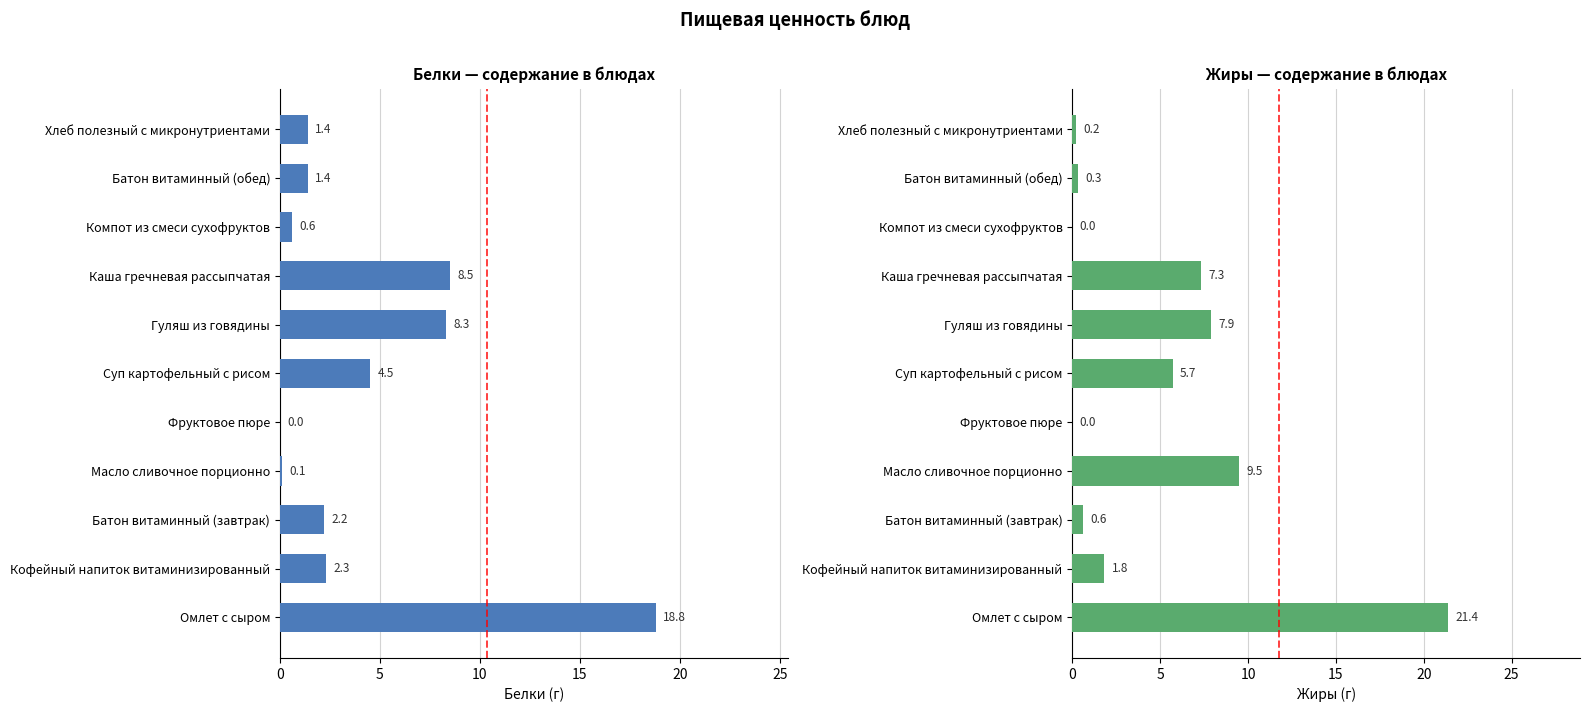

How many bars are there in each group?

2